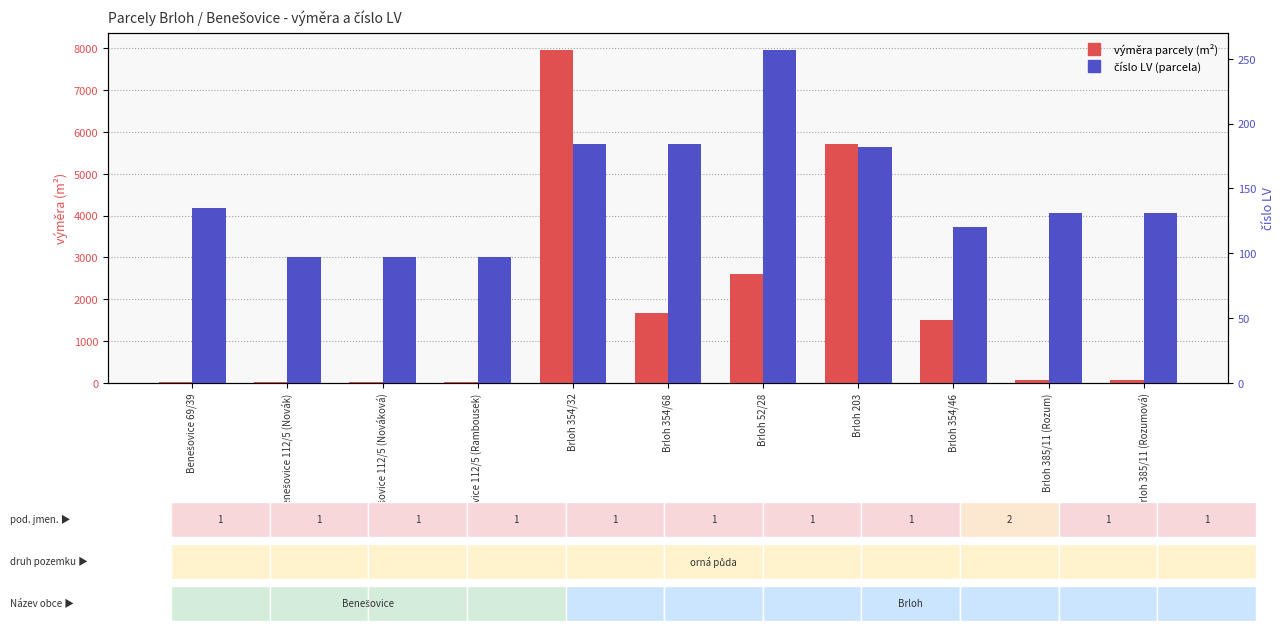

At which category is the sum across all series the highest?

Brloh 354/32